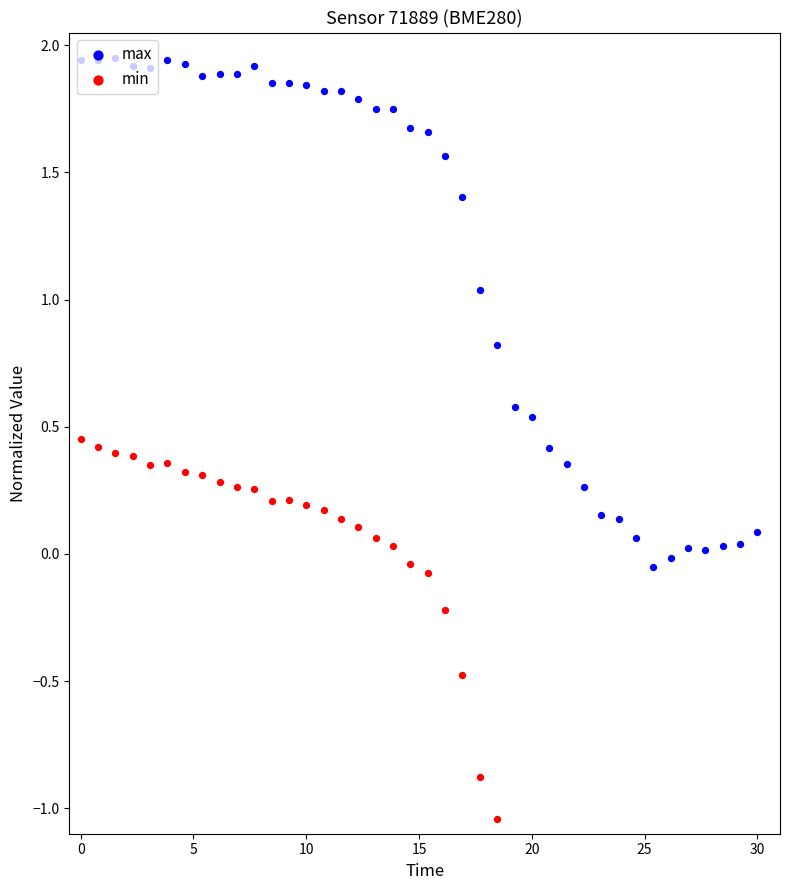

Which series has the largest total across all categories?

max